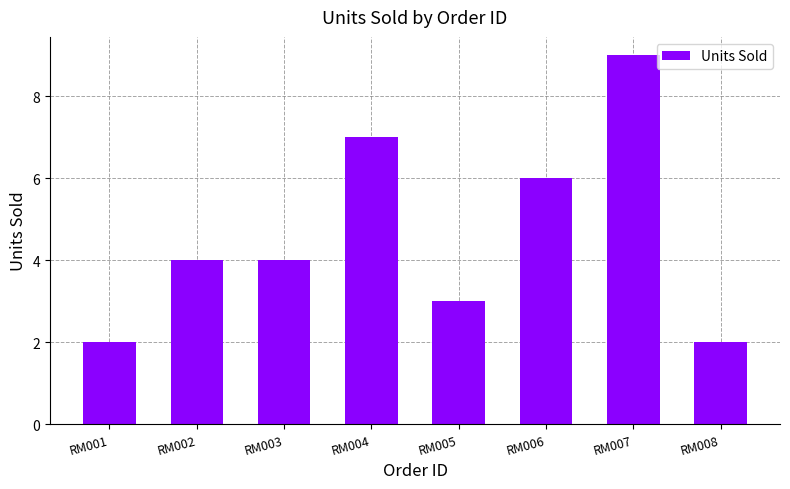

What is the sum of the values at RM003 and RM007?

13